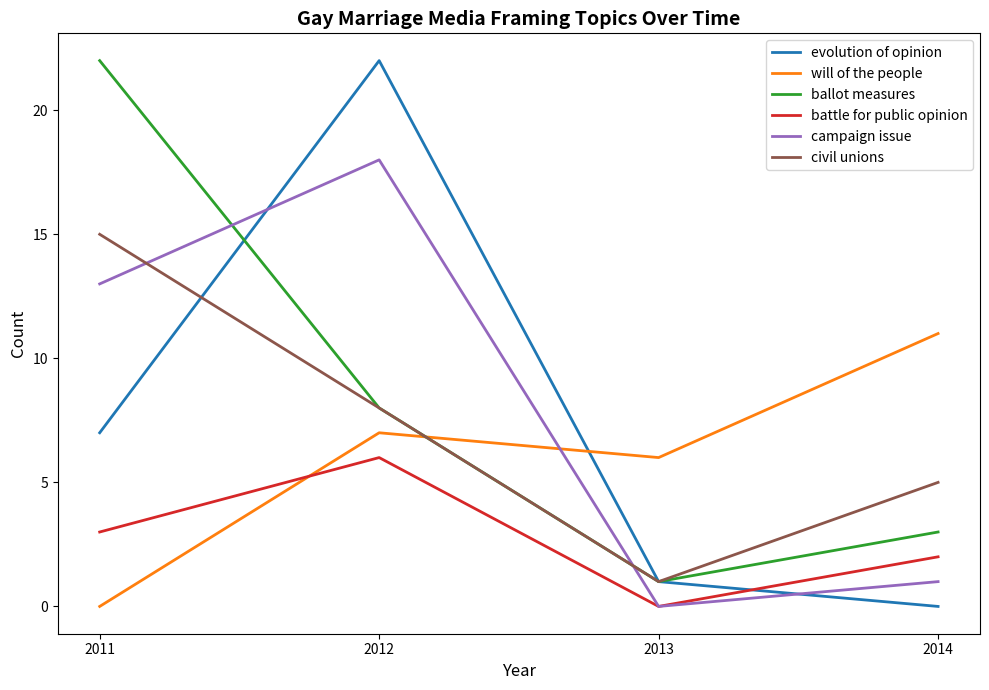

Reading left to right, transcribe all the data shown in this chart.

evolution of opinion: 2011=7	2012=22	2013=1	2014=0
will of the people: 2011=0	2012=7	2013=6	2014=11
ballot measures: 2011=22	2012=8	2013=1	2014=3
battle for public opinion: 2011=3	2012=6	2013=0	2014=2
campaign issue: 2011=13	2012=18	2013=0	2014=1
civil unions: 2011=15	2012=8	2013=1	2014=5